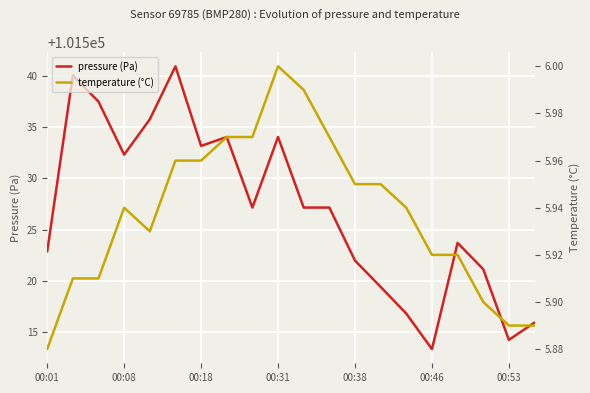

Is this an area chart (filled region under the line)?

No